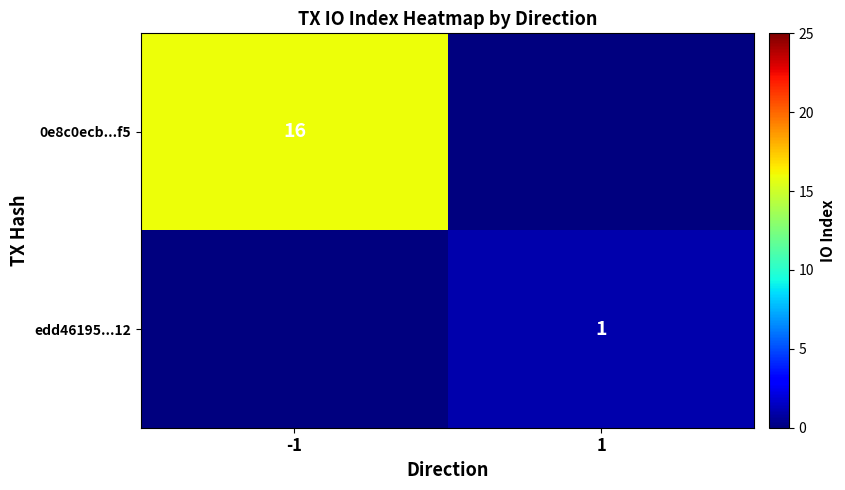

True or false: edd46195...12 has a value of 0 at 1.

False